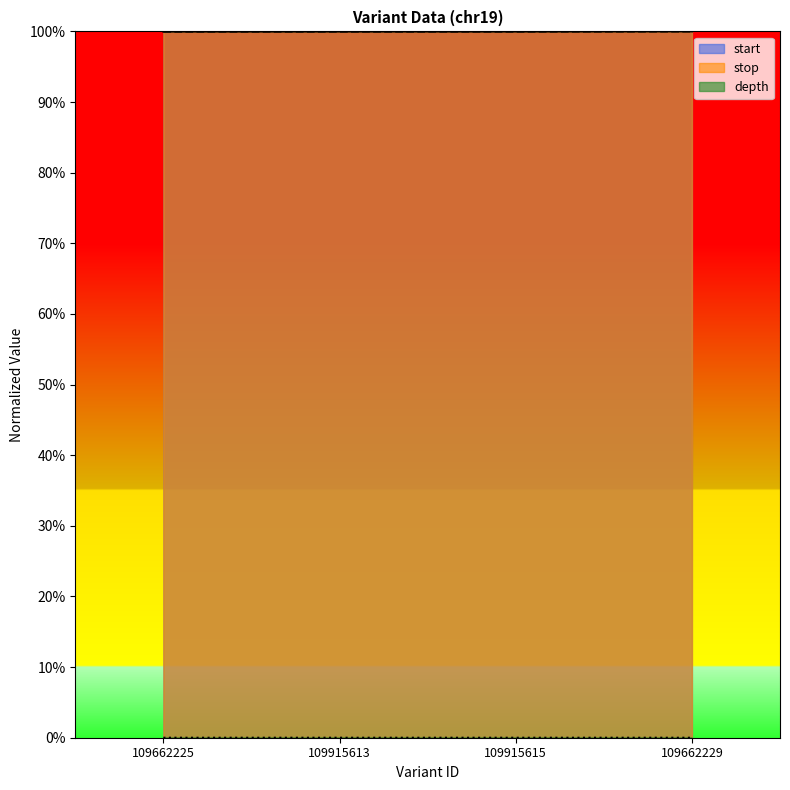

How many categories are shown in the chart?

4